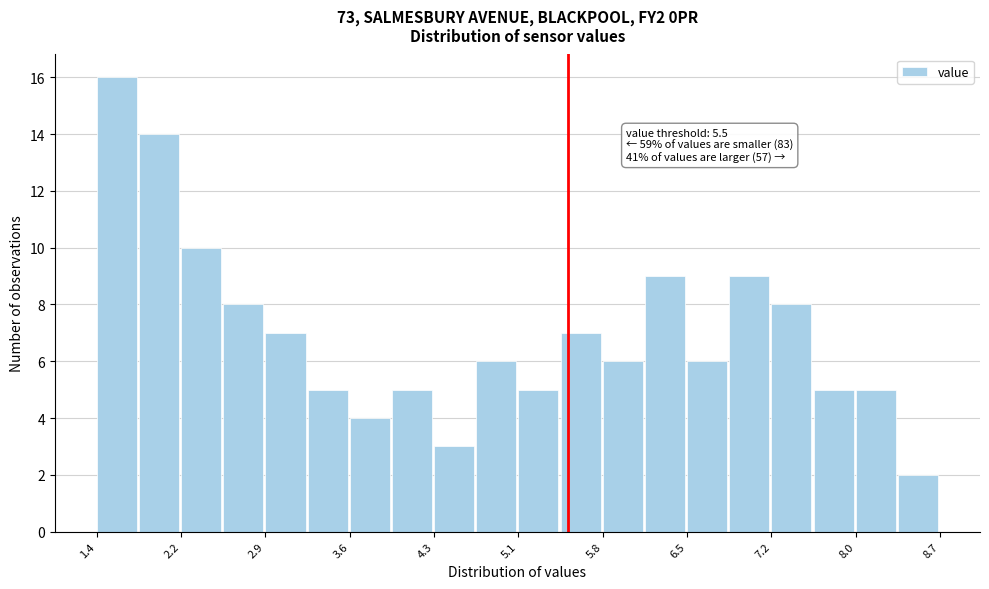

Around what value on the x-axis is the tallest bar? Give the approximate position of its centre, as read against the axis.

1.6